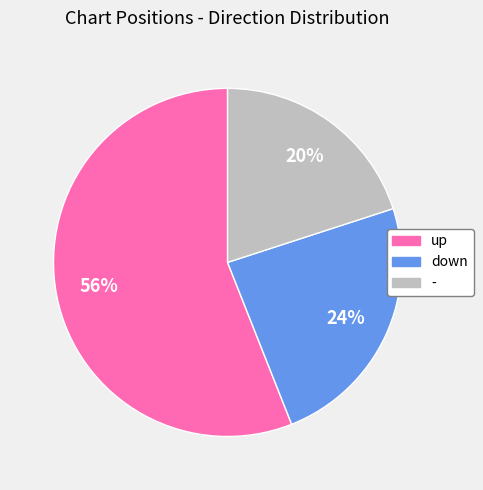

Combined, do up and down account for over 50%?

Yes